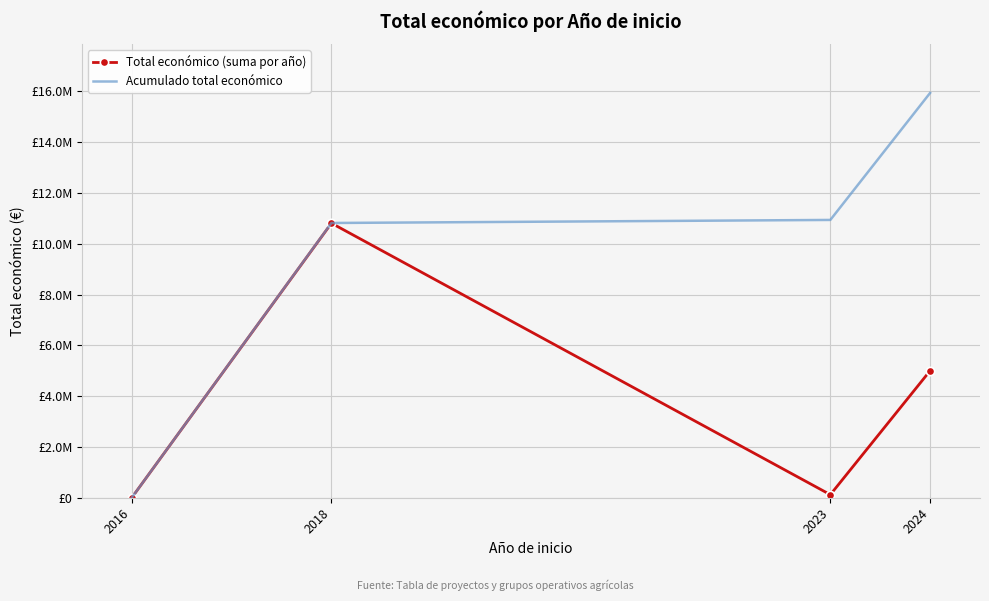

What is the value of the Acumulado total económico point at the 2nd from the left?

10816230